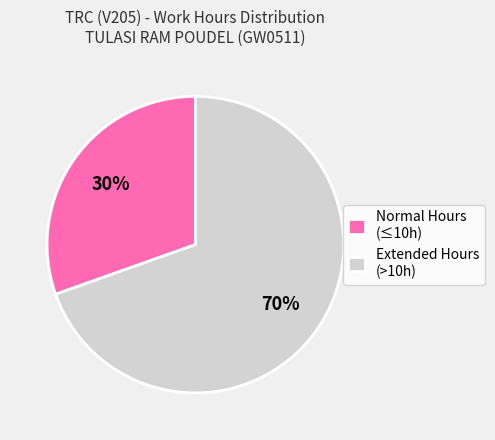

The Extended Hours (>10h) slice represents 70% of the pie. True or false?

True